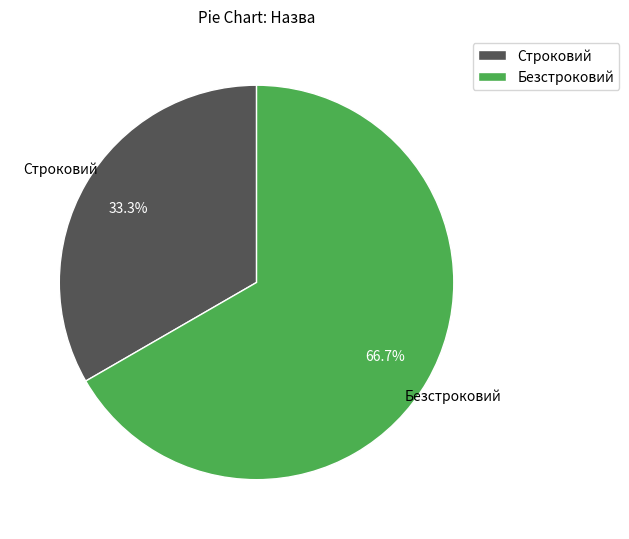

Is there any slice that represents more than half of the pie?

Yes